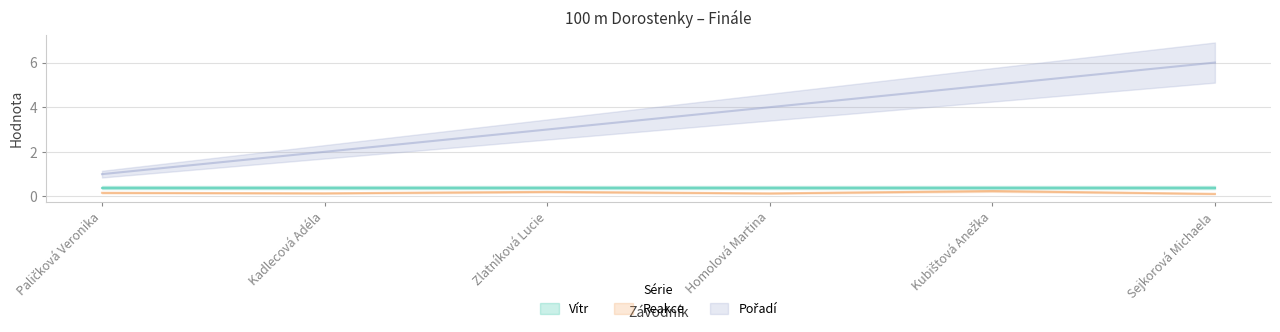

How many Pořadí values are between 2 and 5?

4